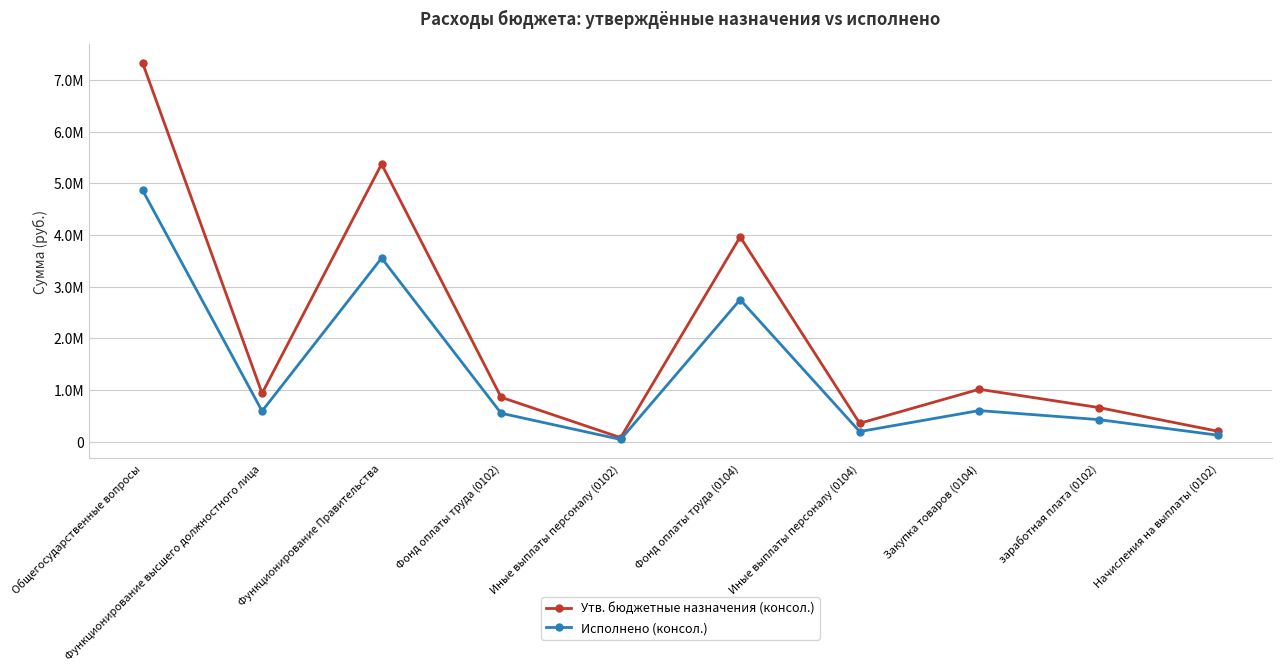

Reading right to left, what are all the values shown in this chart?

Утв. бюджетные назначения (консол.): Начисления на выплаты (0102)=199200.0	заработная плата (0102)=659400.0	Закупка товаров (0104)=1013100.0	Иные выплаты персоналу (0104)=354500.0	Фонд оплаты труда (0104)=3964400.0	Иные выплаты персоналу (0102)=76200.0	Фонд оплаты труда (0102)=858600.0	Функционирование Правительства=5373700.0	Функционирование высшего должностного лица=934800.0	Общегосударственные вопросы=7334200.0
Исполнено (консол.): Начисления на выплаты (0102)=123269.8	заработная плата (0102)=425820.0	Закупка товаров (0104)=600780.2	Иные выплаты персоналу (0104)=194243.4	Фонд оплаты труда (0104)=2749032.4	Иные выплаты персоналу (0102)=41473.6	Фонд оплаты труда (0102)=549089.8	Функционирование Правительства=3553649.5	Функционирование высшего должностного лица=590563.4	Общегосударственные вопросы=4868245.6